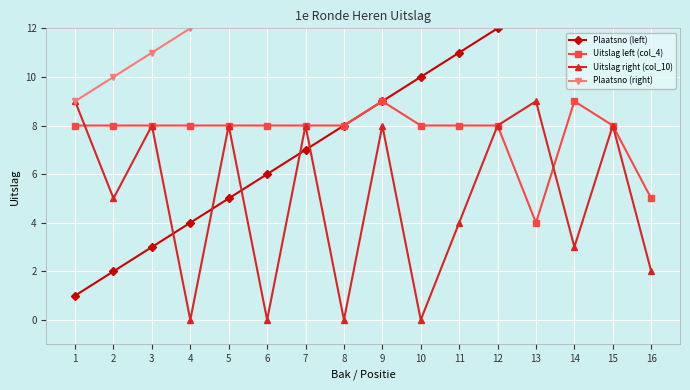

Between 9 and 10, which series saw the biggest shift?

Uitslag right (col_10)